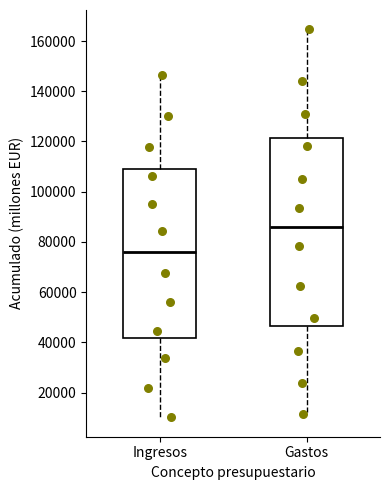

Where does the lower whisker of the box for Gastos end on the y-axis? The values are not printed on the chart, so give them approximately, as read against the axis.

12000